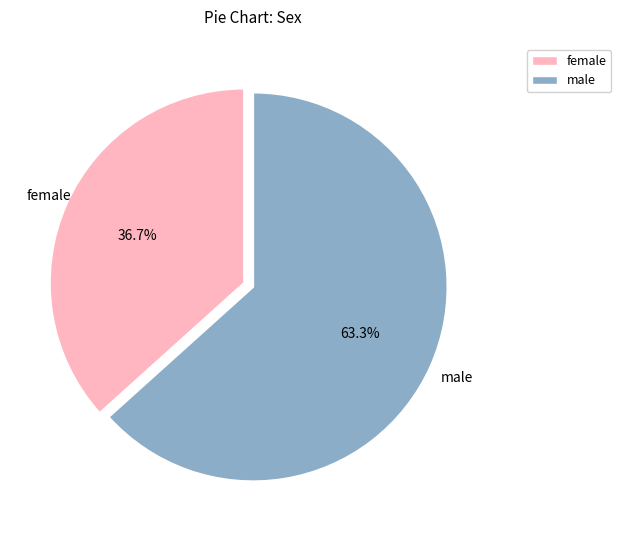

Is there any slice that represents more than half of the pie?

Yes